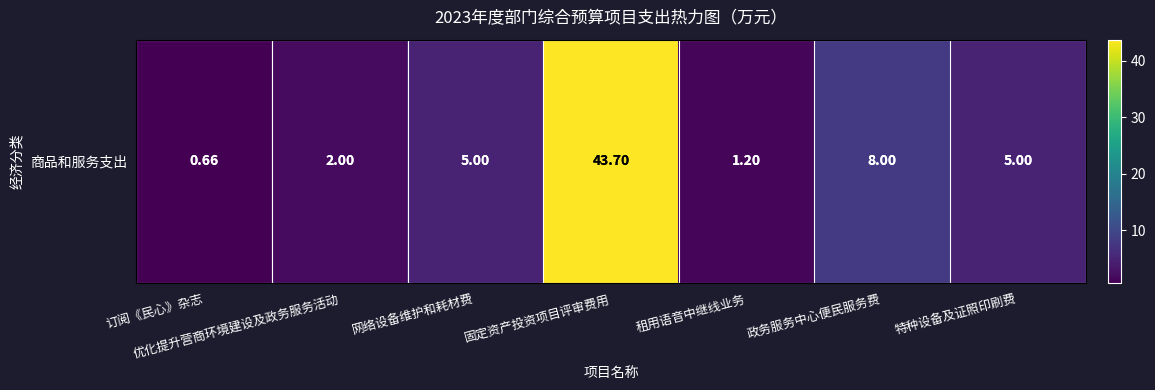

True or false: the data shows 2.0 at 优化提升营商环境建设及政务服务活动.

True